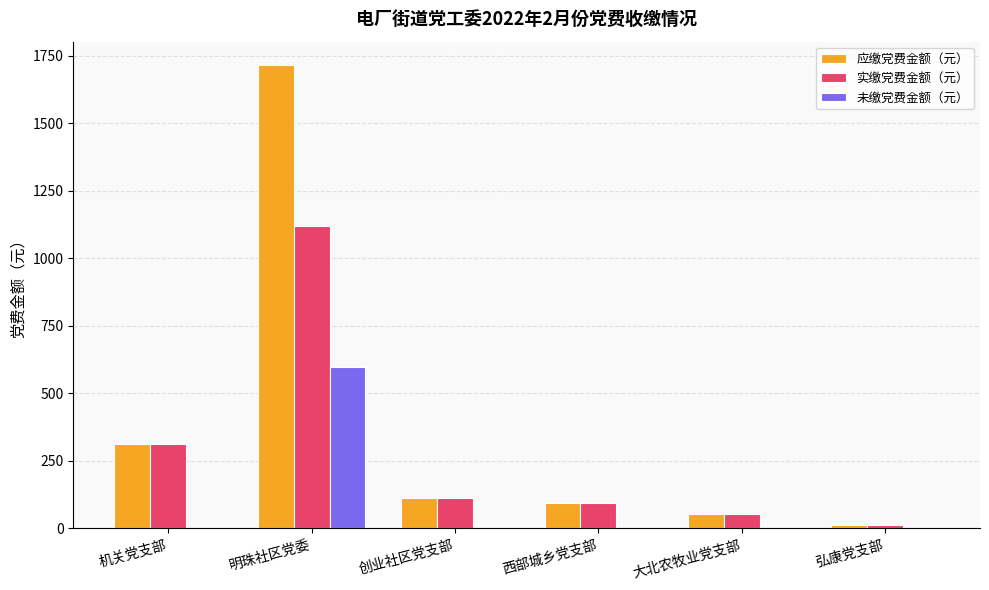

Is the value of 未缴党费金额（元） at 明珠社区党委 greater than the value of 实缴党费金额（元） at 机关党支部?

Yes